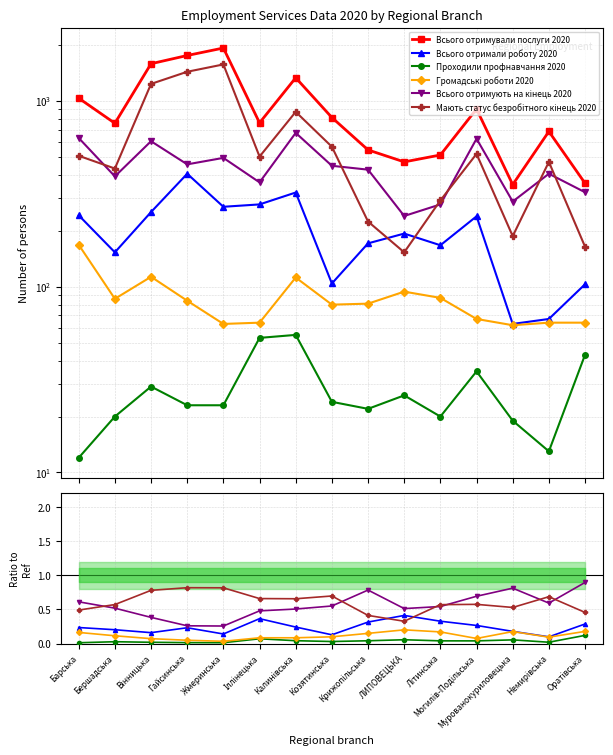

At how many categories does at least one series exceed 658?

10